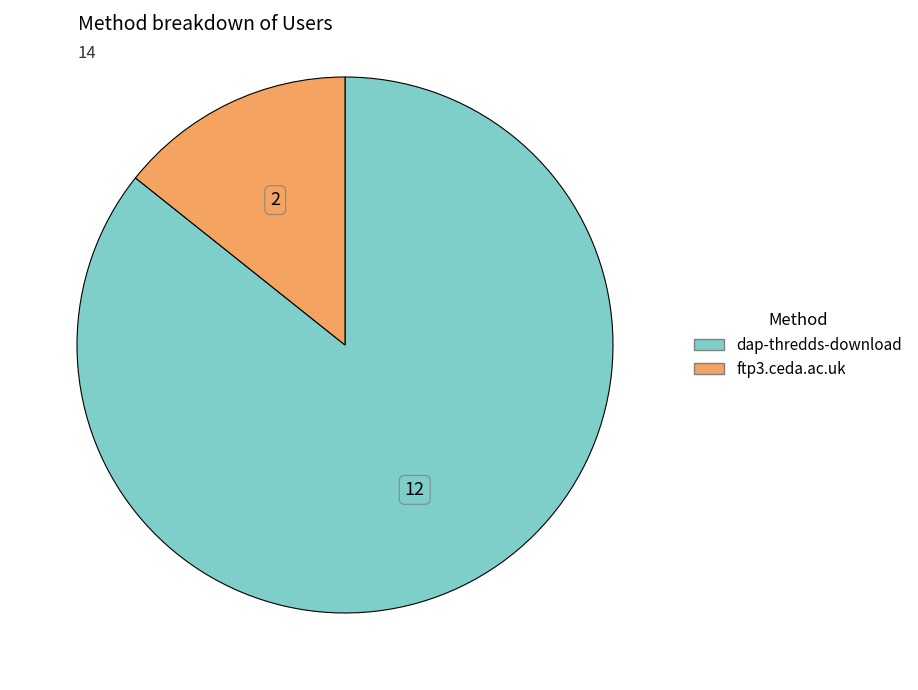

The ftp3.ceda.ac.uk slice represents 14% of the pie. True or false?

True